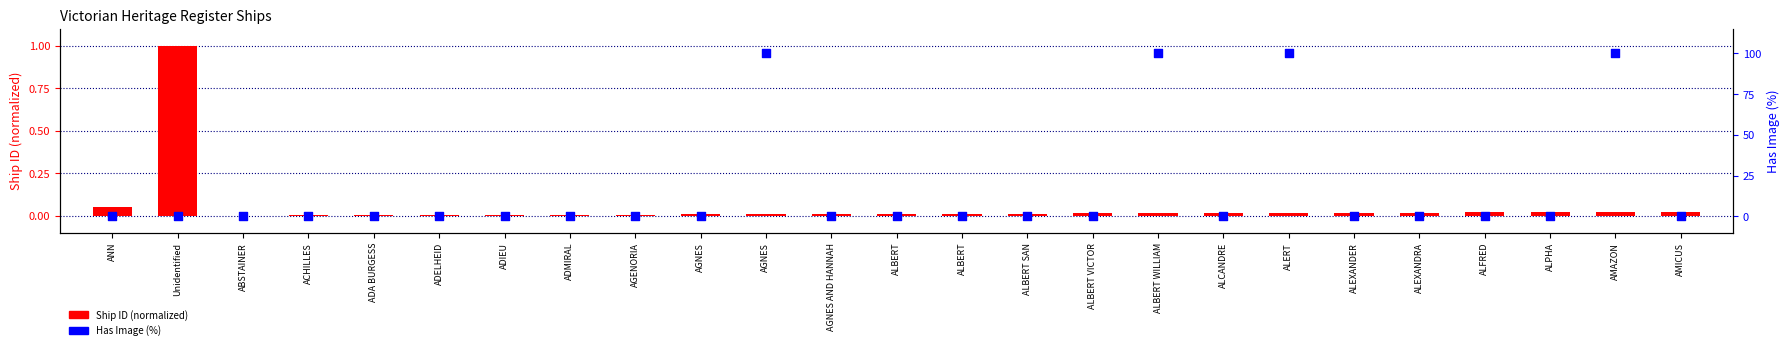

Which series contains the lowest Y value?

Has Image (%)